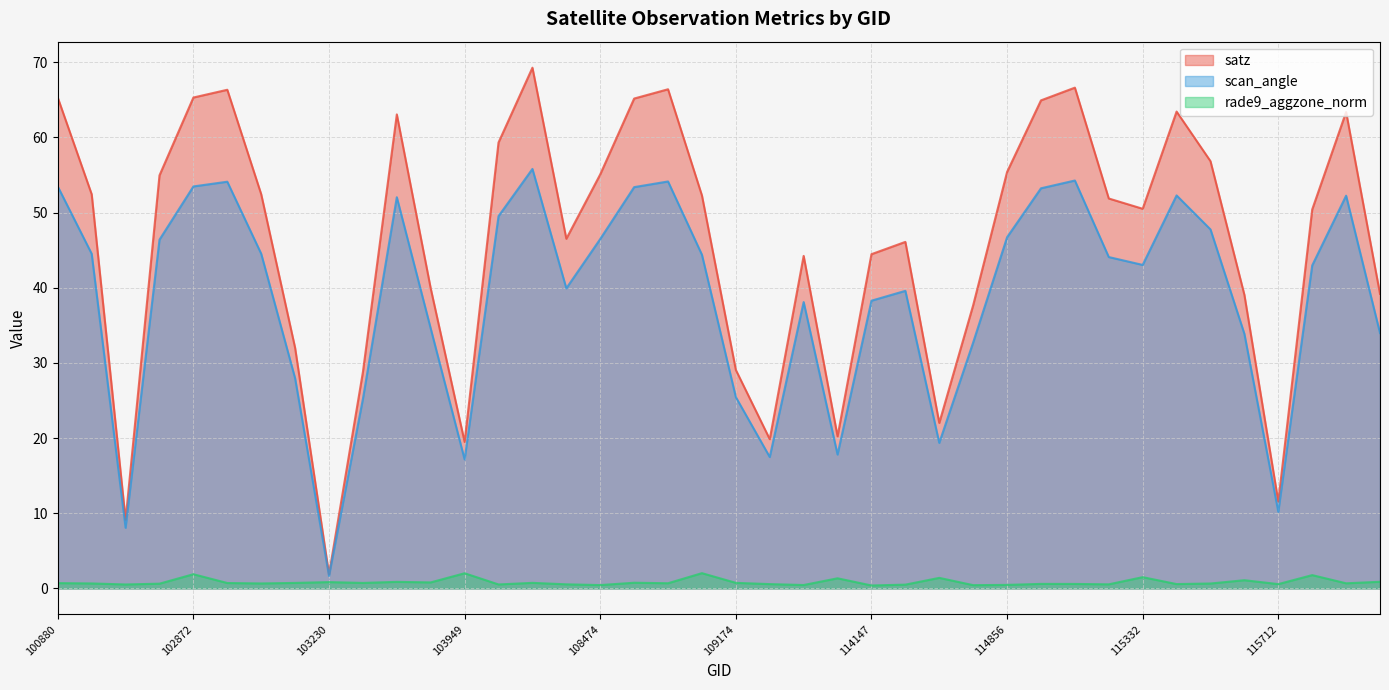

Rank the categories by rade9_aggzone_norm value from lowest to highest.

114147, 114743, 108474, 110231, 114856, 114402, 102623, 104181, 107774, 114977, 115712, 110059, 115448, 114970, 114864, 102864, 115457, 101006, 102993, 120882, 108650, 100880, 102984, 103349, 103112, 107762, 109174, 108486, 103713, 103230, 103587, 121069, 115585, 113976, 114515, 115332, 120719, 102872, 103949, 108662